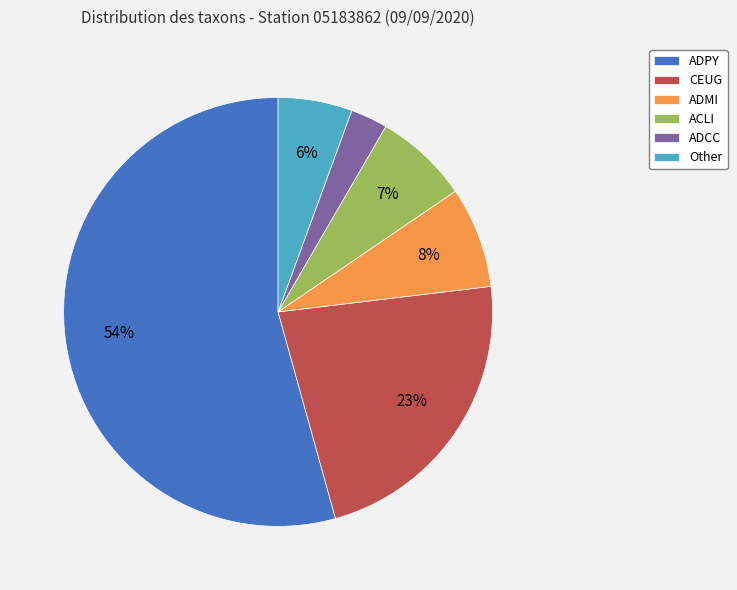

To the nearest percent, what is the difference between the ADPY and ACLI slice percentages?

47%